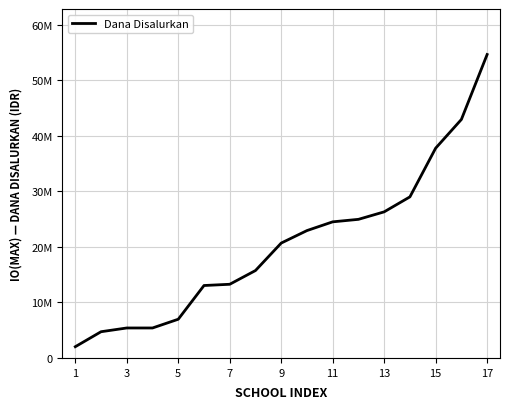

Does the chart have visible grid lines?

Yes